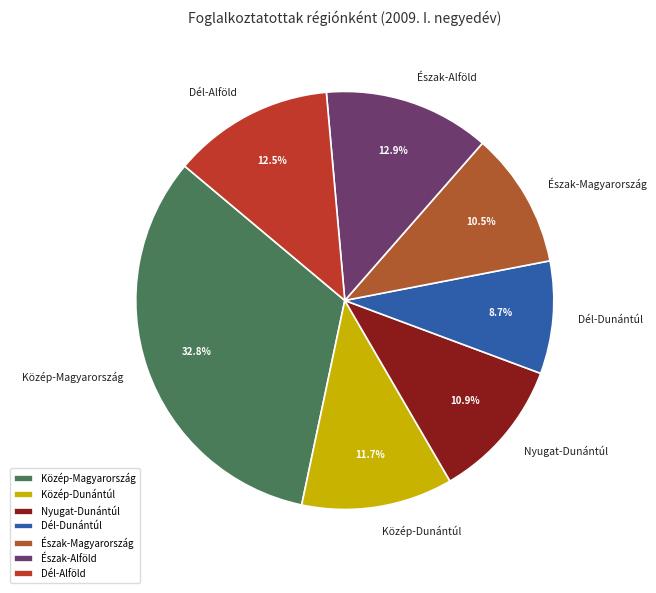

Which slice is the smallest?

Dél-Dunántúl